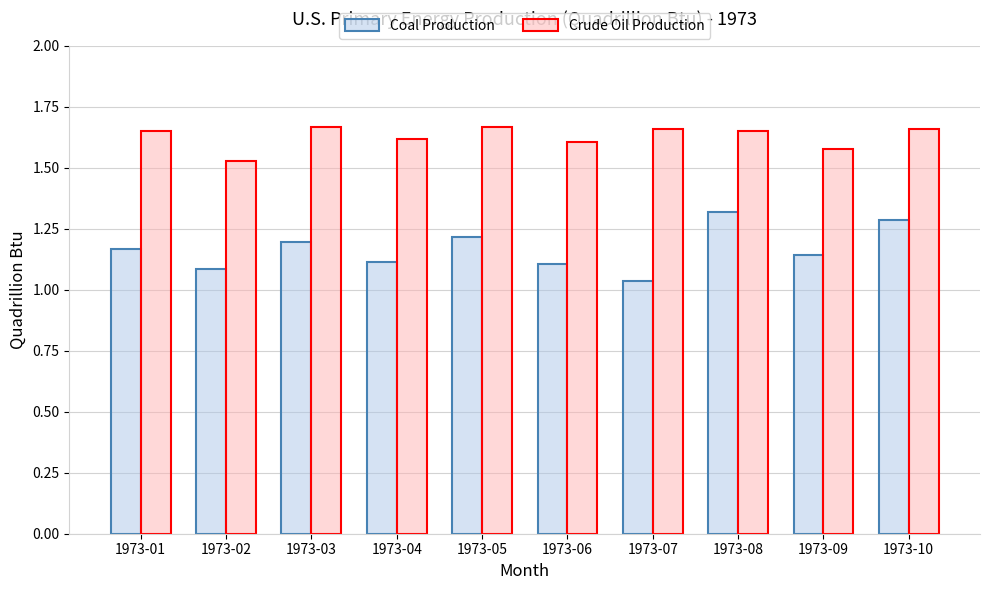

Count the Coal Production values in the range 1 to 2.

10